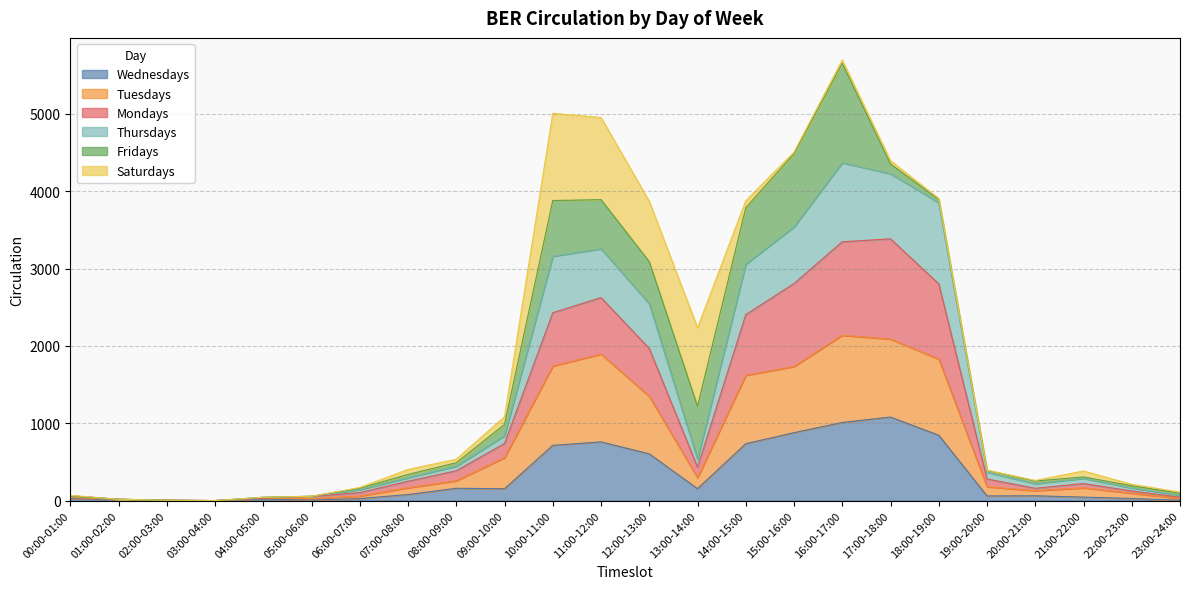

True or false: Wednesdays has a value of 26 at 00:00-01:00.

True